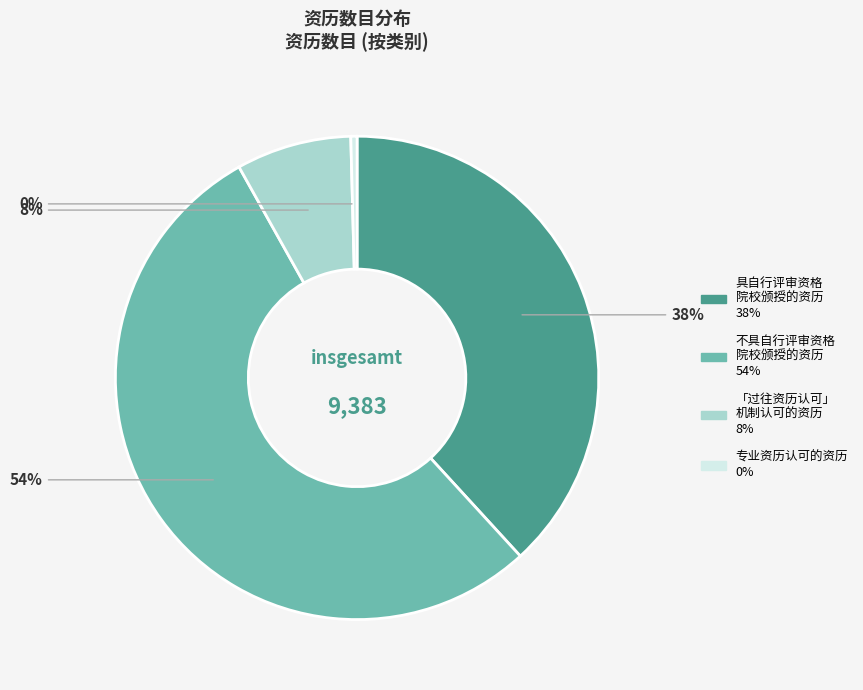

To the nearest percent, what is the average slice percentage?

25%